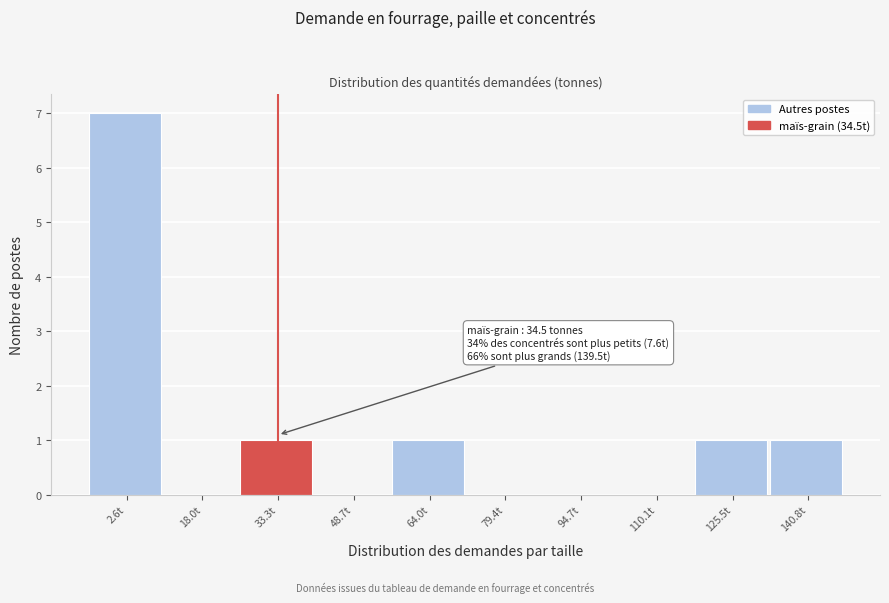

Reading left to right, transcribe all the data shown in this chart.

2.6t=7	18.0t=0	33.3t=1	48.7t=0	64.0t=1	79.4t=0	94.7t=0	110.1t=0	125.5t=1	140.8t=1